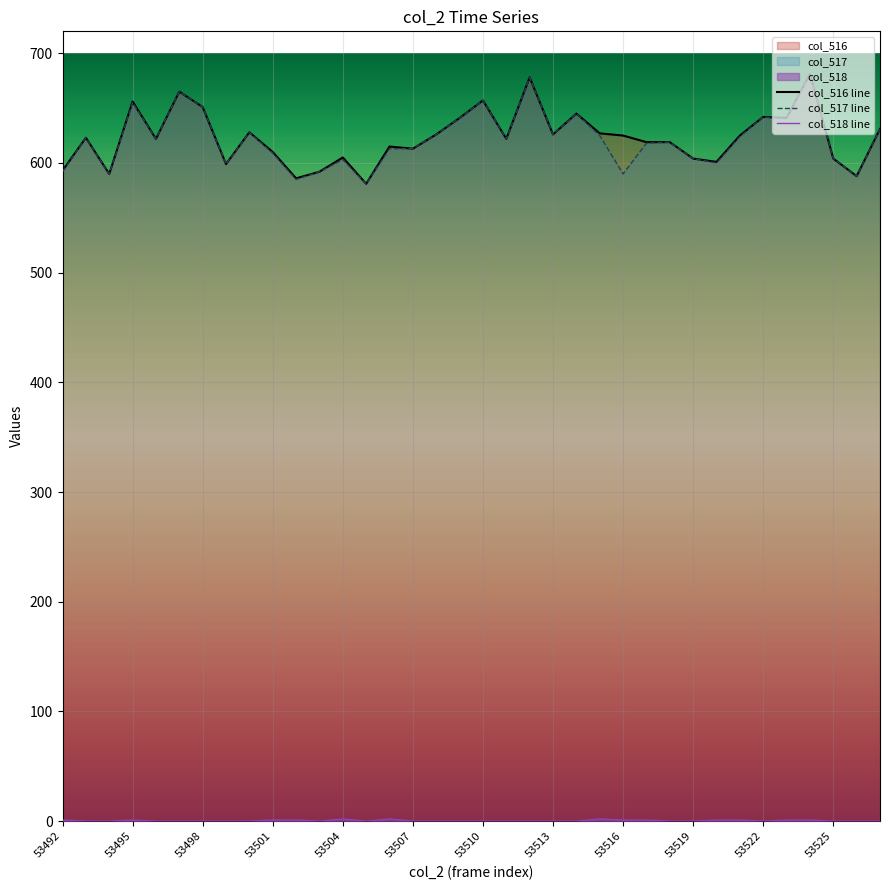

True or false: col_518 line and col_517 line intersect in this chart.

False